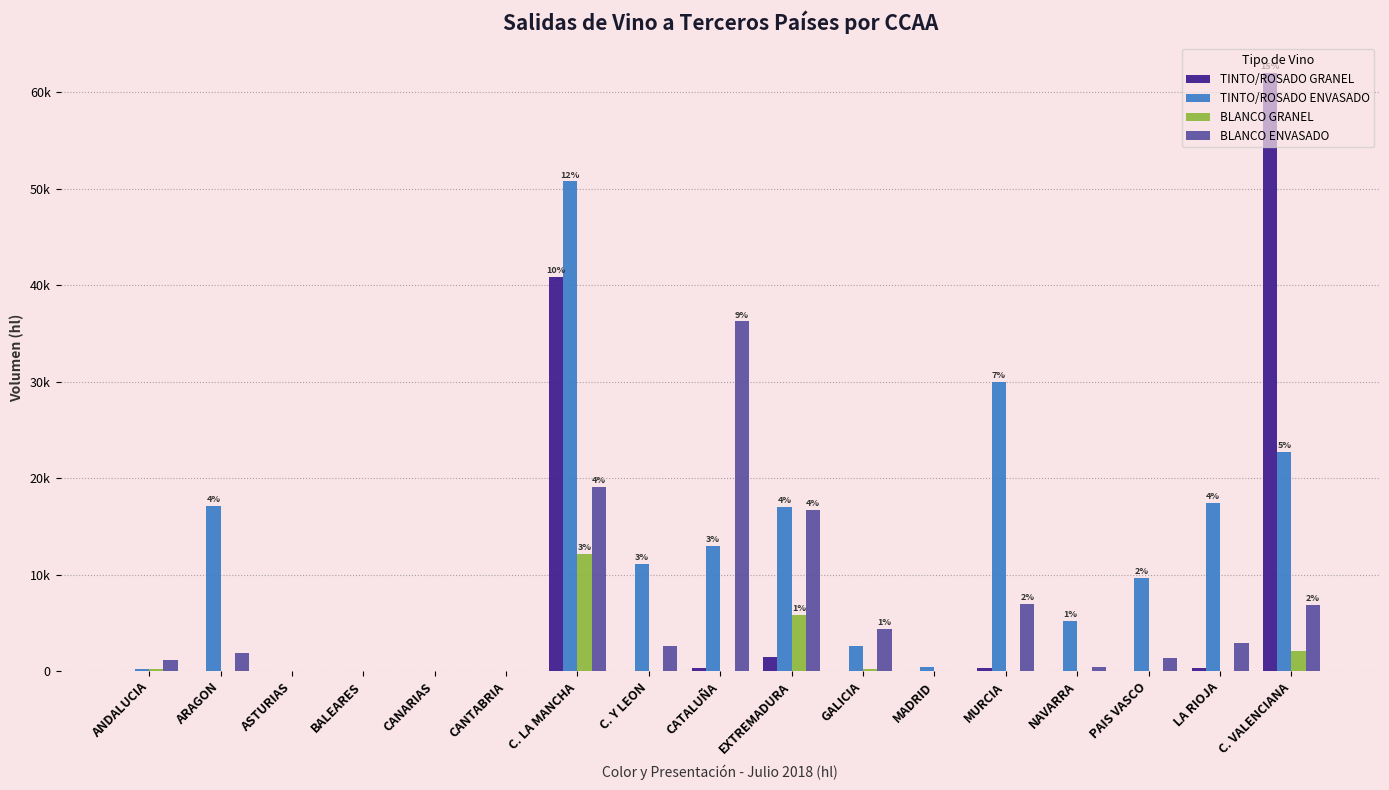

Does the chart contain stacked bars?

No